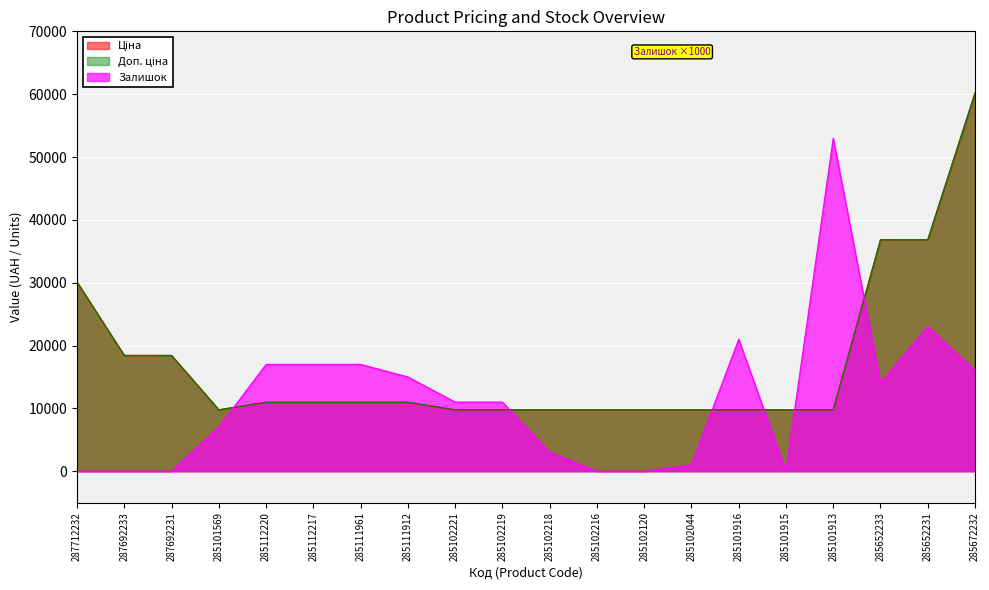

At which category is the sum across all series the highest?

285672232